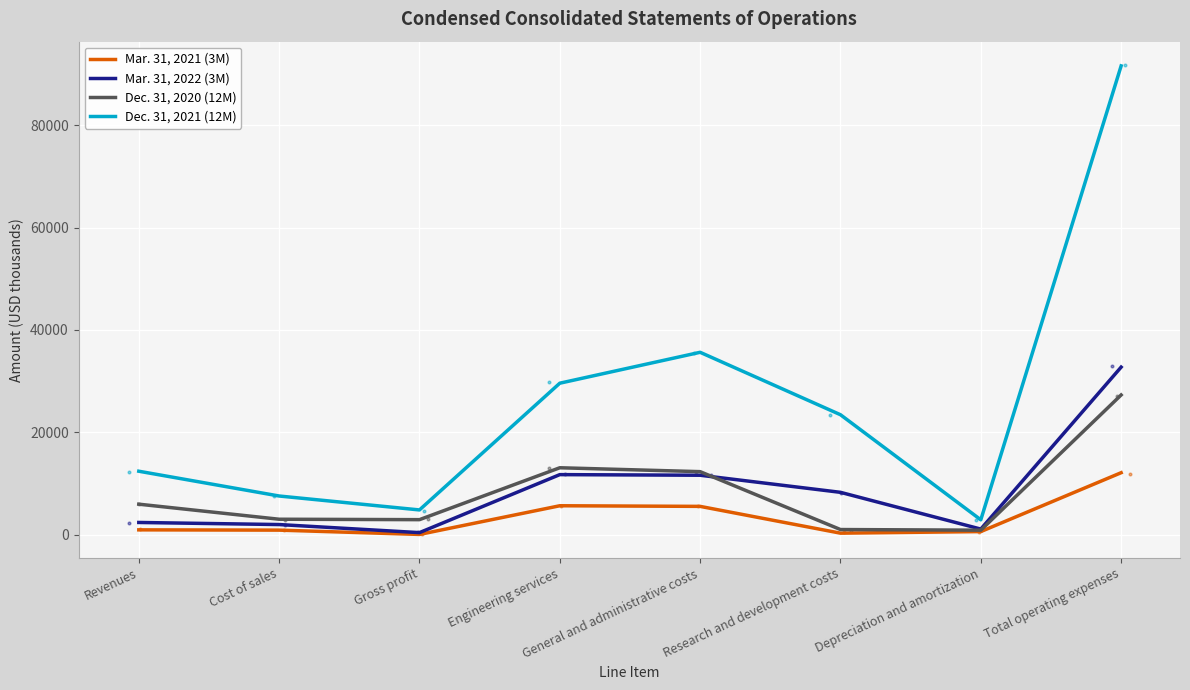

At which category is the sum across all series the highest?

Total operating expenses